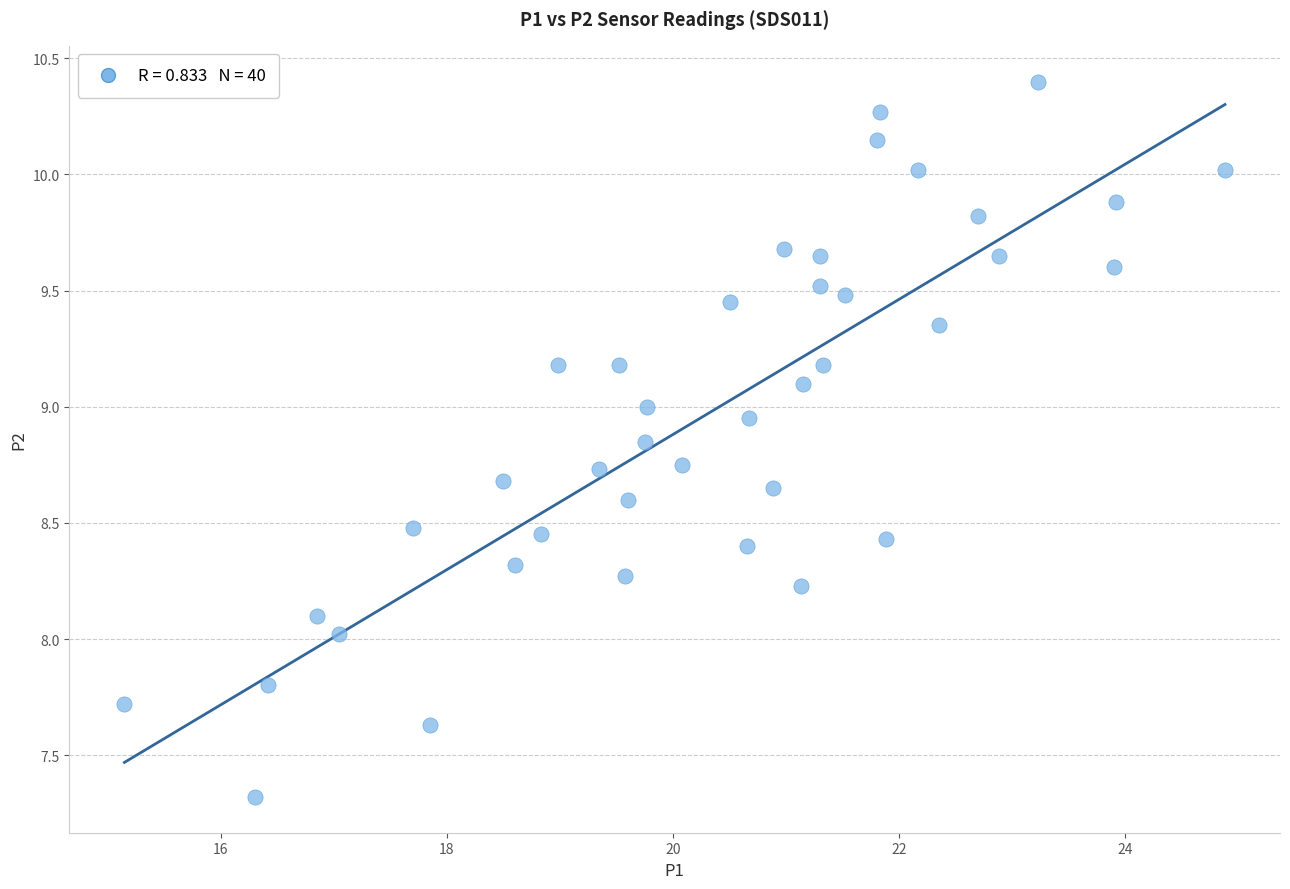

What is the range of Y values (max minus min)?

3.1